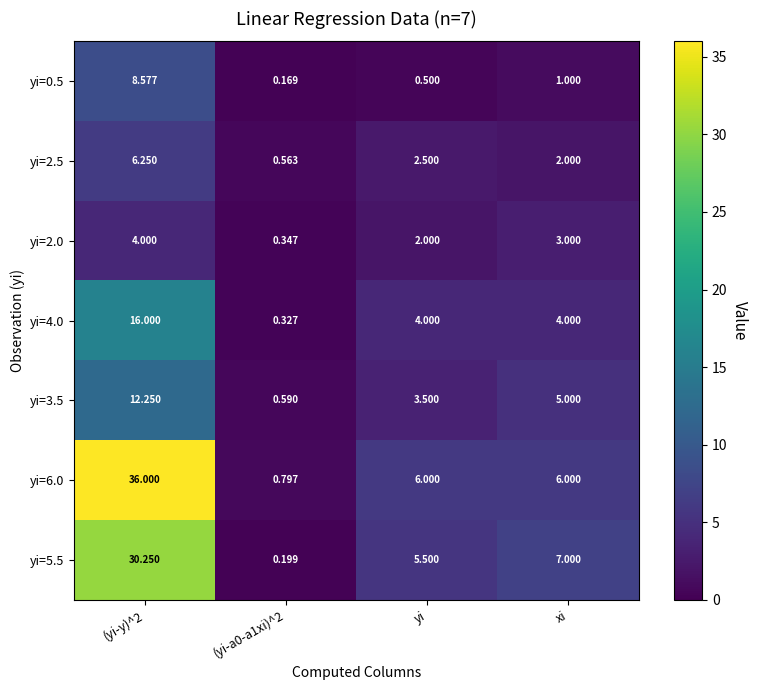

Is the value of yi=0.5 at xi greater than the value of yi=4.0 at xi?

No